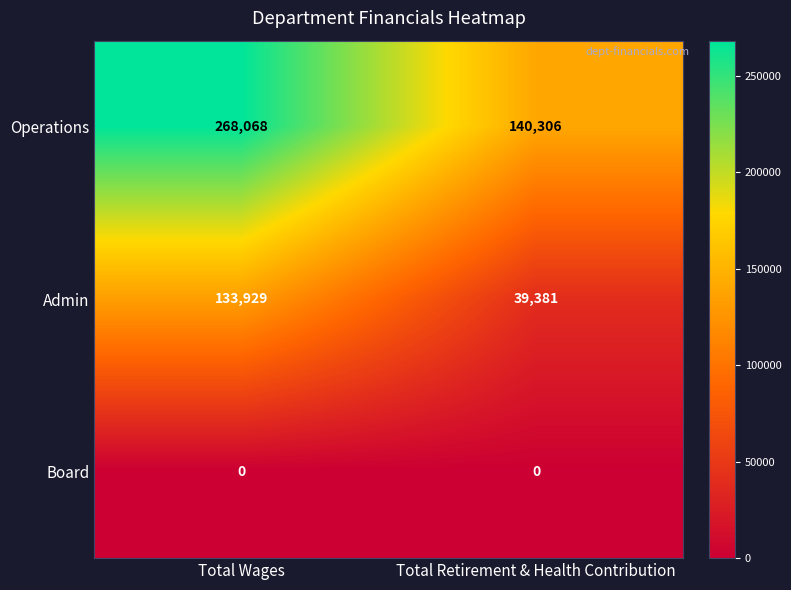

What is the difference between the Operations values at Total Wages and Total Retirement & Health Contribution?

127762